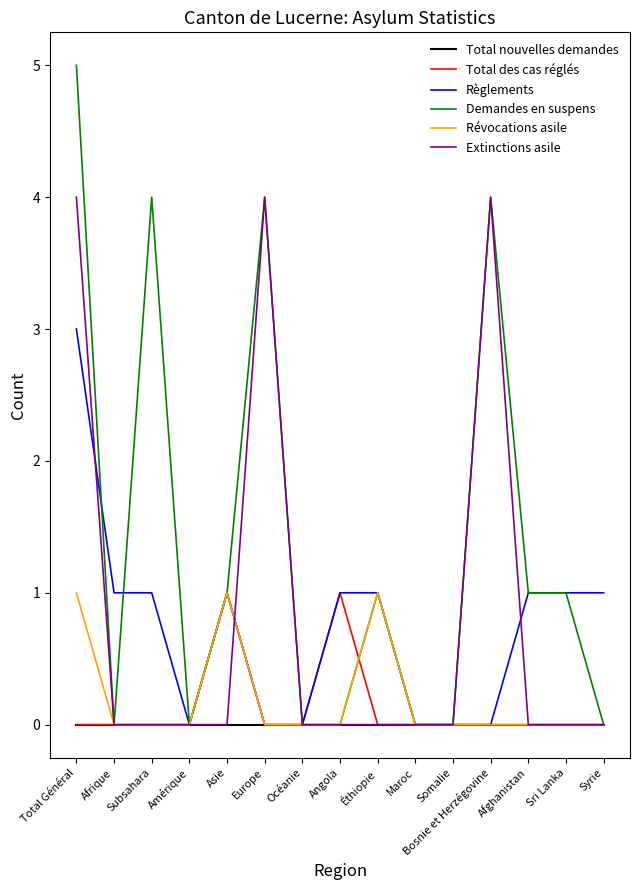

Which series has the largest total across all categories?

Demandes en suspens